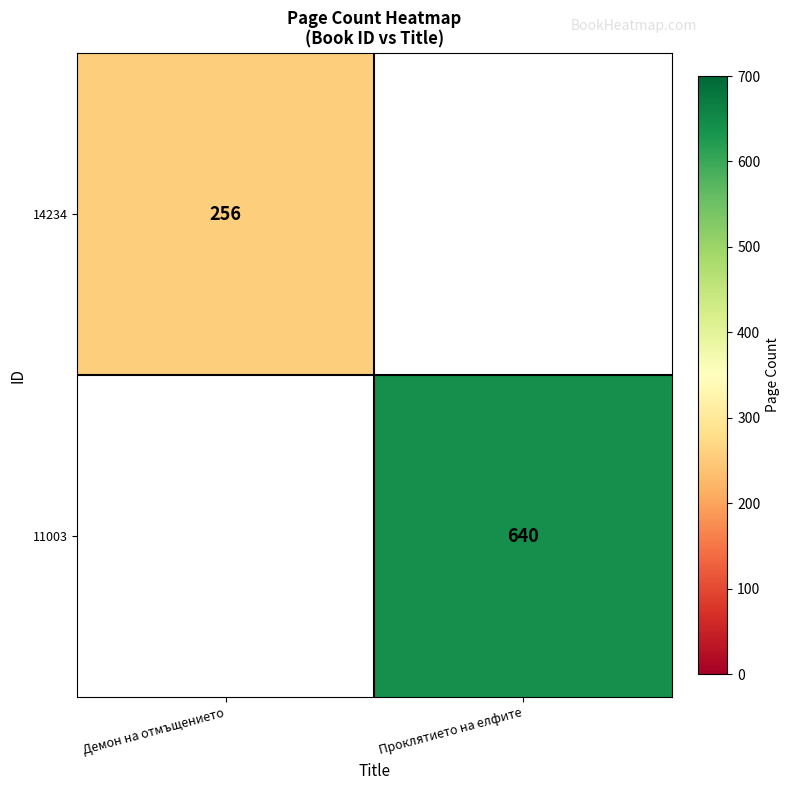

Is it true that 11003 equals 1058 at Проклятието на елфите?

False